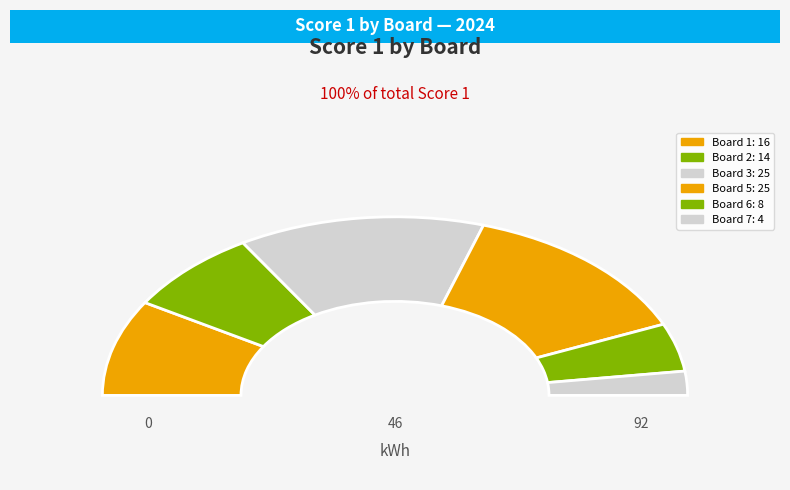

True or false: Board 2 accounts for 27% of the total.

False